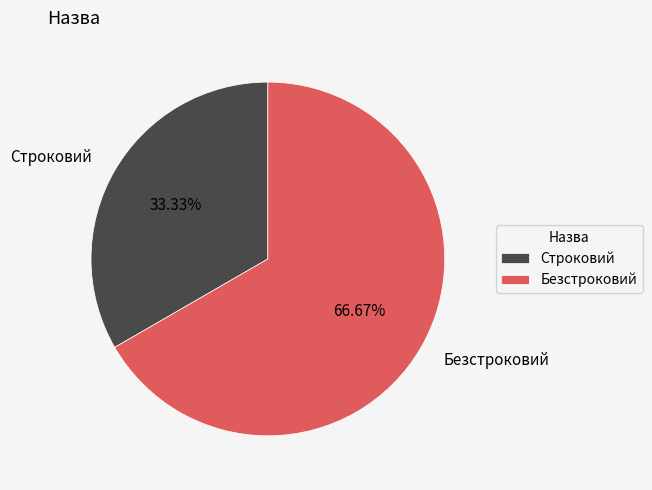

To the nearest percent, what is the average slice percentage?

50%